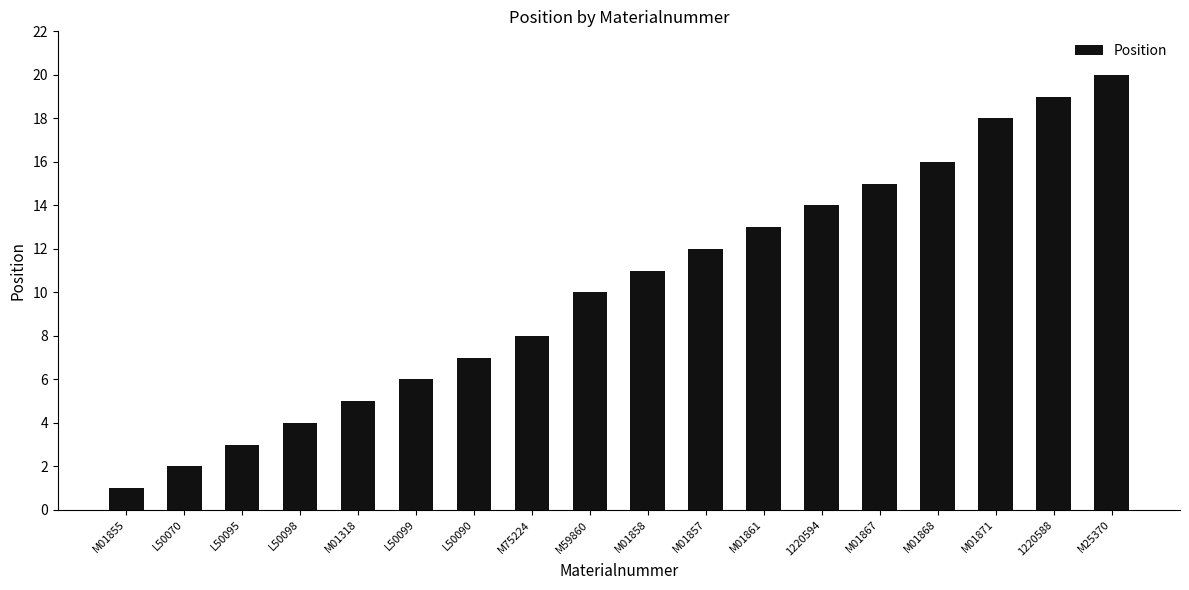

The chart shows a value of 10 at M59860. True or false?

True